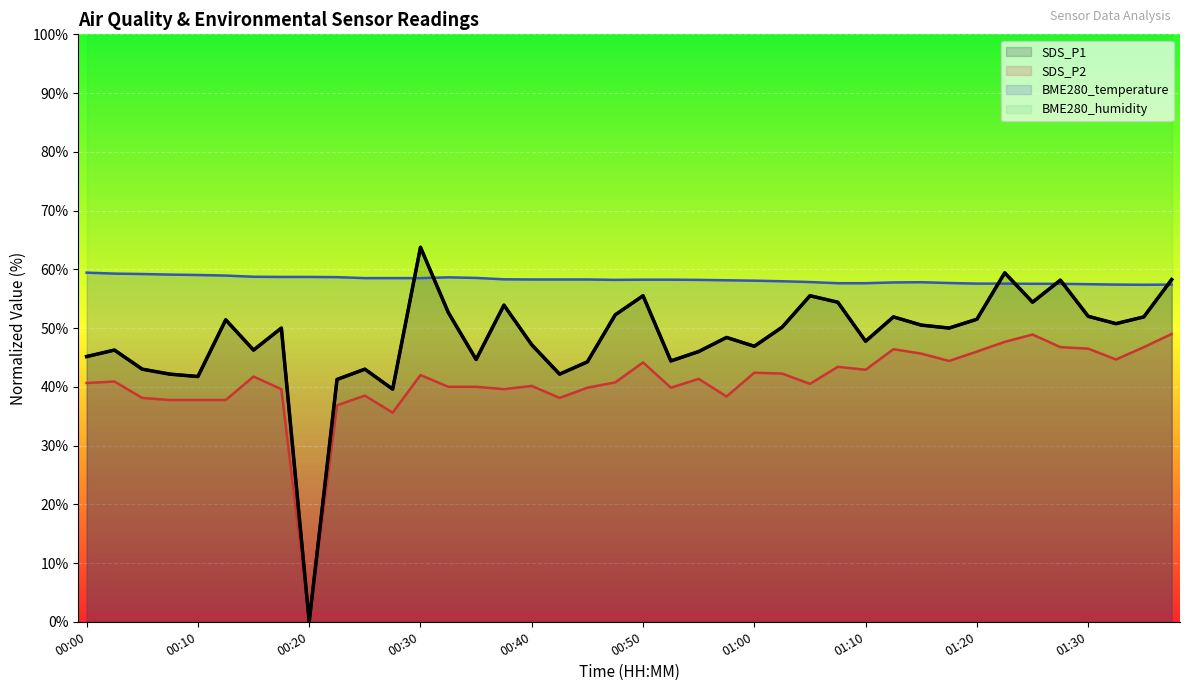

What is the difference between the maximum and minimum values in the SDS_P1 series?

63.7